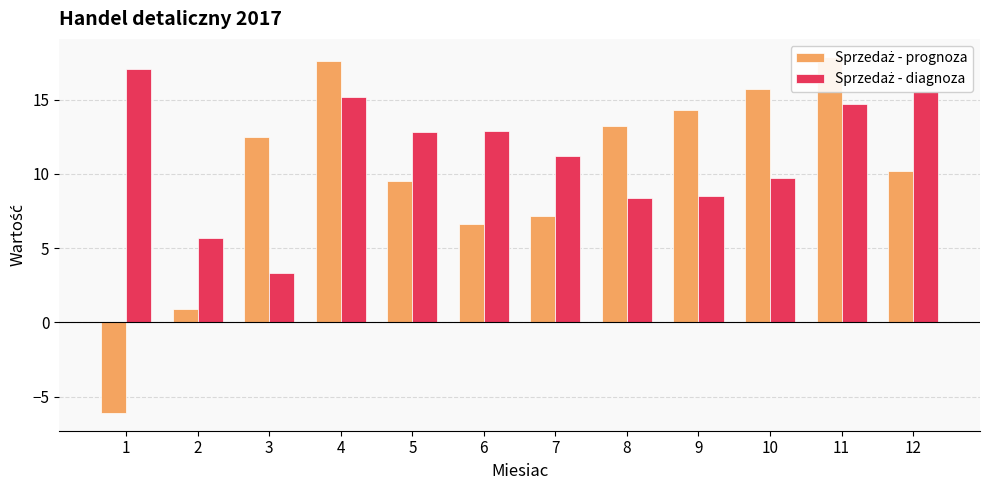

Between 4 and 10, which is larger?

4